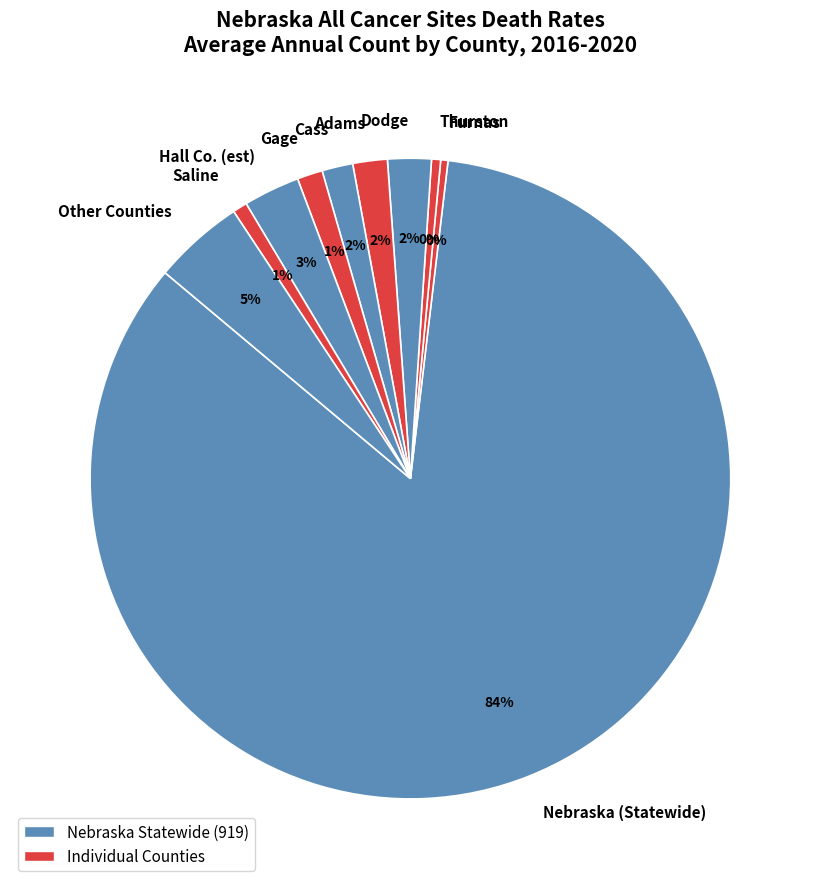

Between Furnas and Nebraska (Statewide), which is larger?

Nebraska (Statewide)